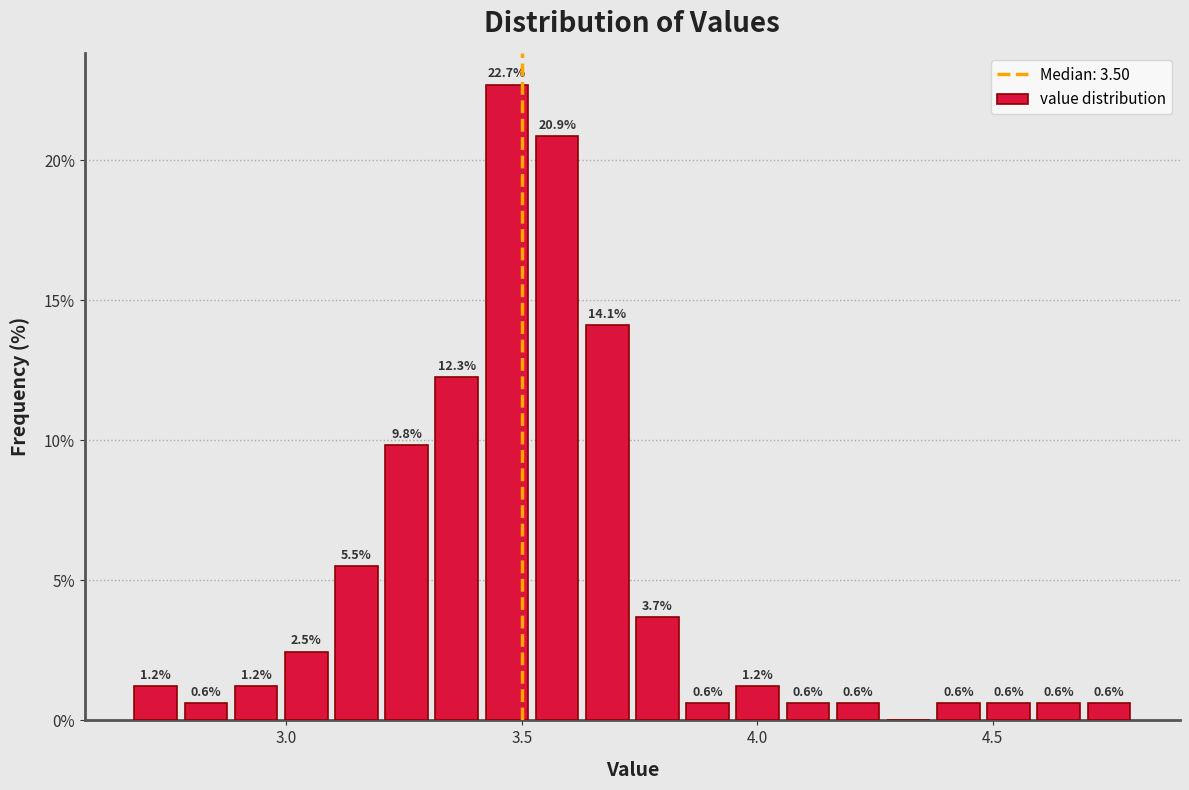

Read against the x-axis, roughly where is the centre of the tallest bar?

3.45